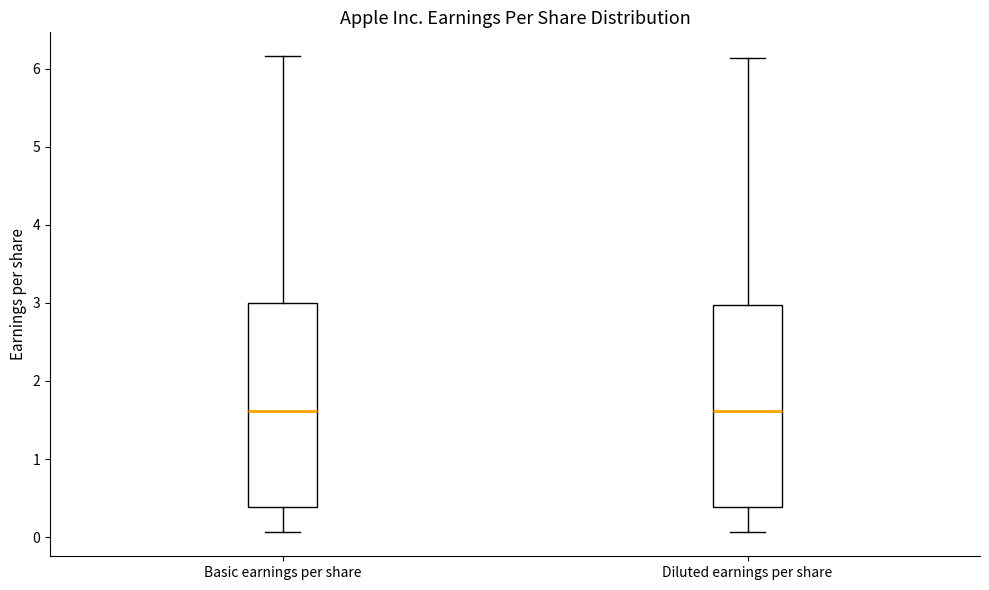

Reading left to right, read every box against the y-axis: the position of its median line, the range the box covers, and the ends of its whiskers. The values are not printed on the chart, so give them approximately, as read against the axis.

Basic earnings per share: median 1.6, box 0.4 to 3.0, whiskers 0.1 to 6.2
Diluted earnings per share: median 1.6, box 0.4 to 3.0, whiskers 0.1 to 6.1